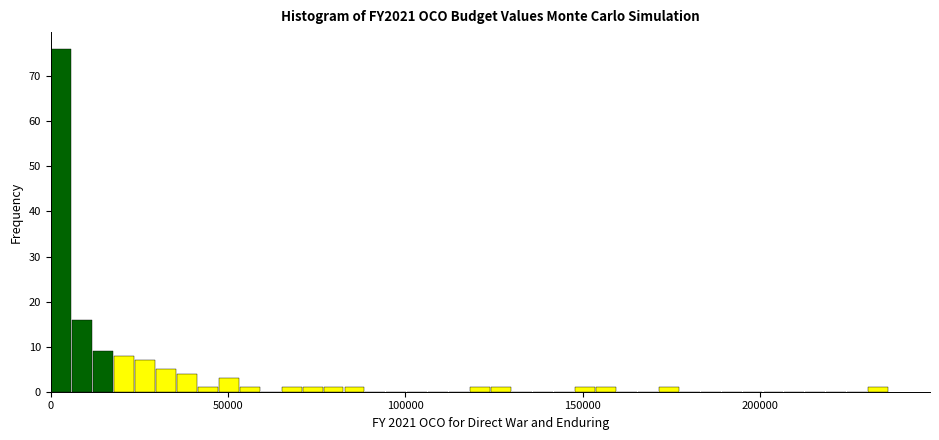

Read against the x-axis, roughly where is the centre of the tallest bar?

5000